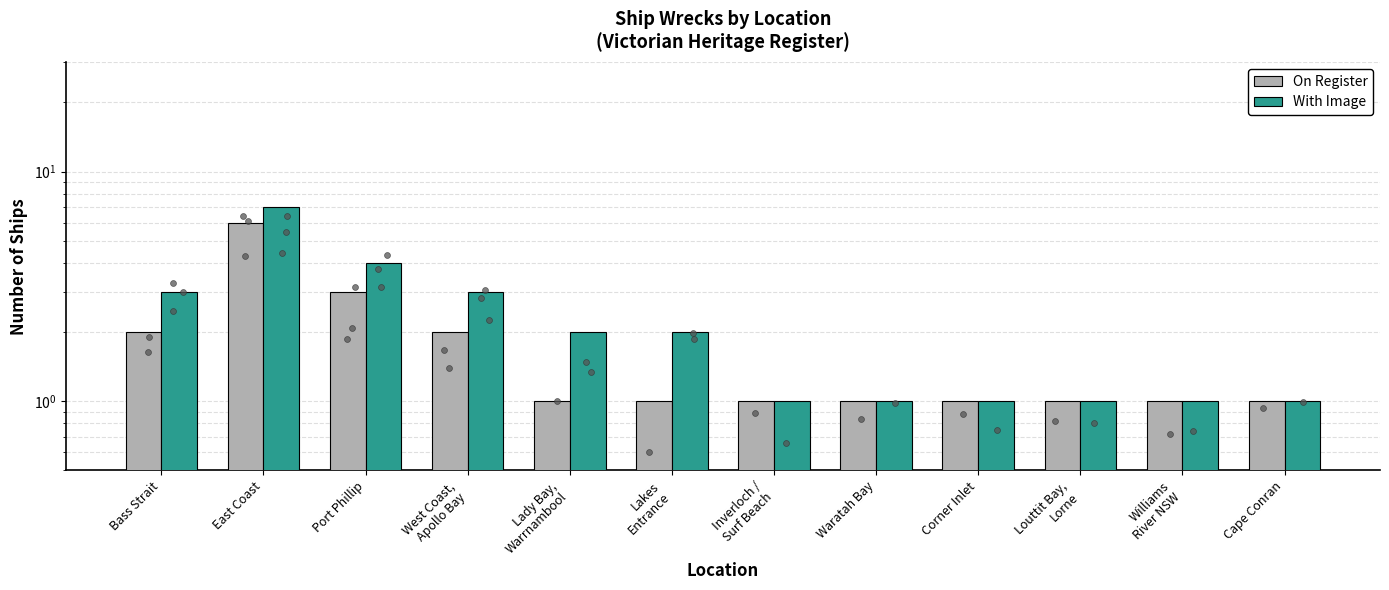

Is the value of With Image at West Coast,
Apollo Bay greater than the value of On Register at Lady Bay,
Warrnambool?

Yes